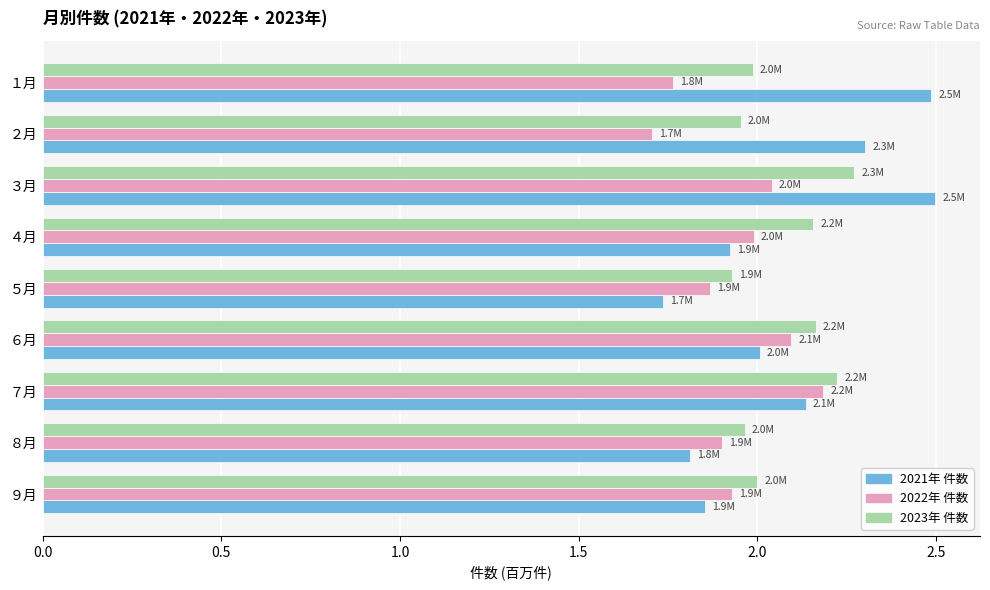

What is the maximum value shown in the chart?

2.5